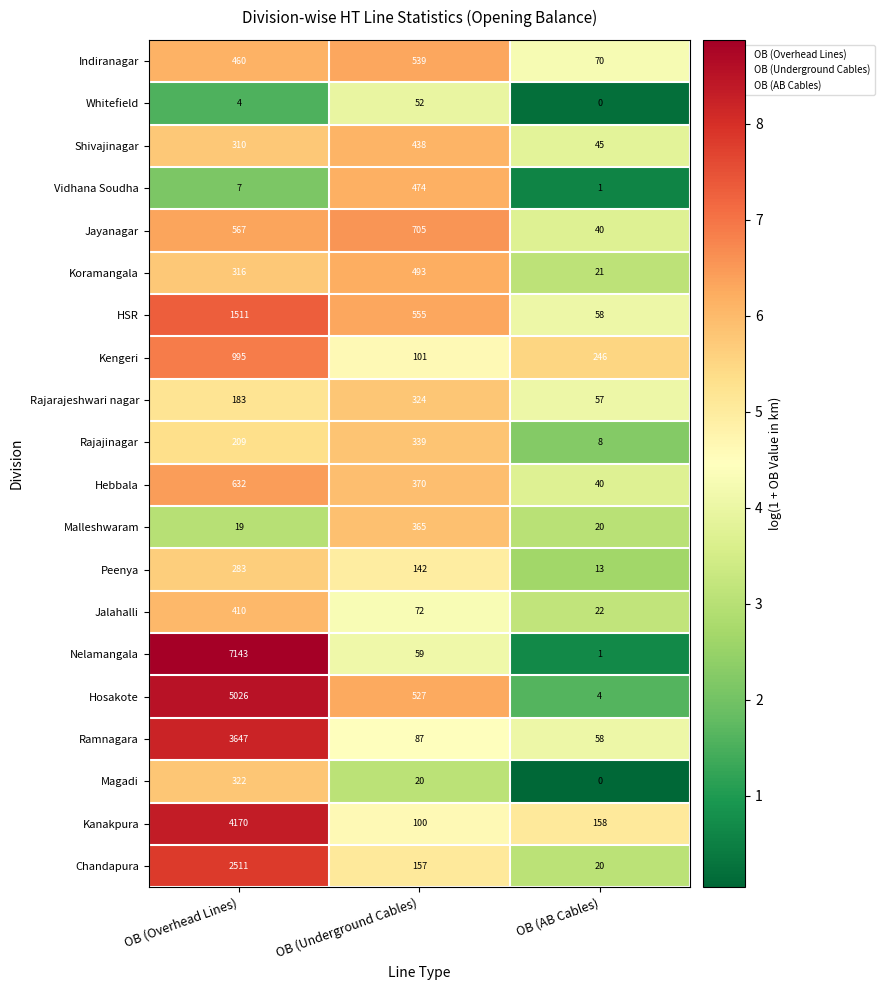

Count the number of categories in the chart.

3